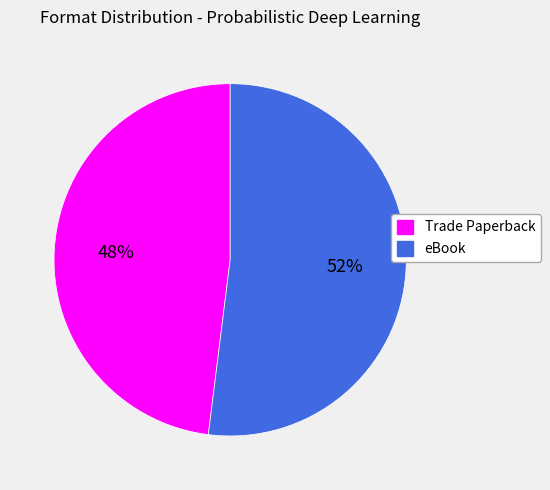

Is it true that eBook is 52% of the pie?

True